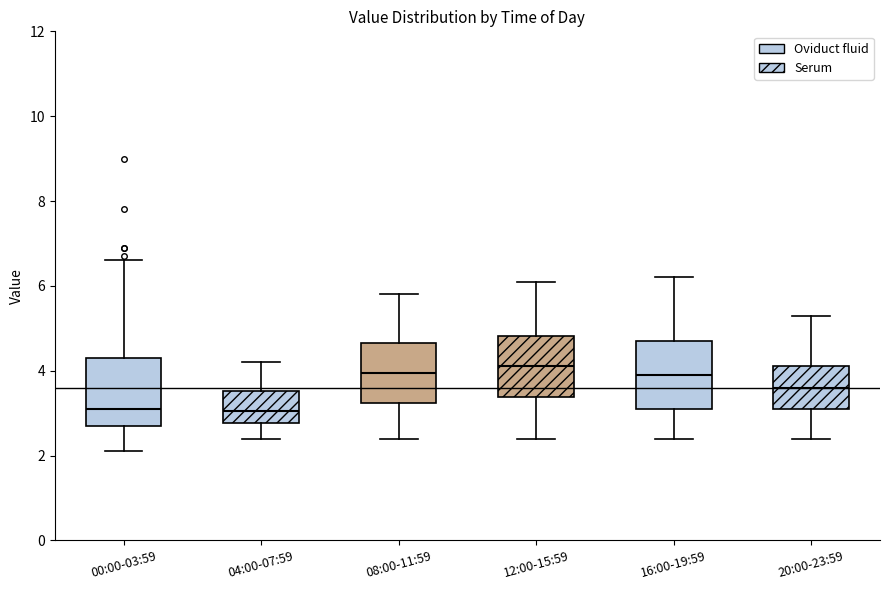

Where does the lower whisker of the box for 08:00-11:59 end on the y-axis? The values are not printed on the chart, so give them approximately, as read against the axis.

2.4